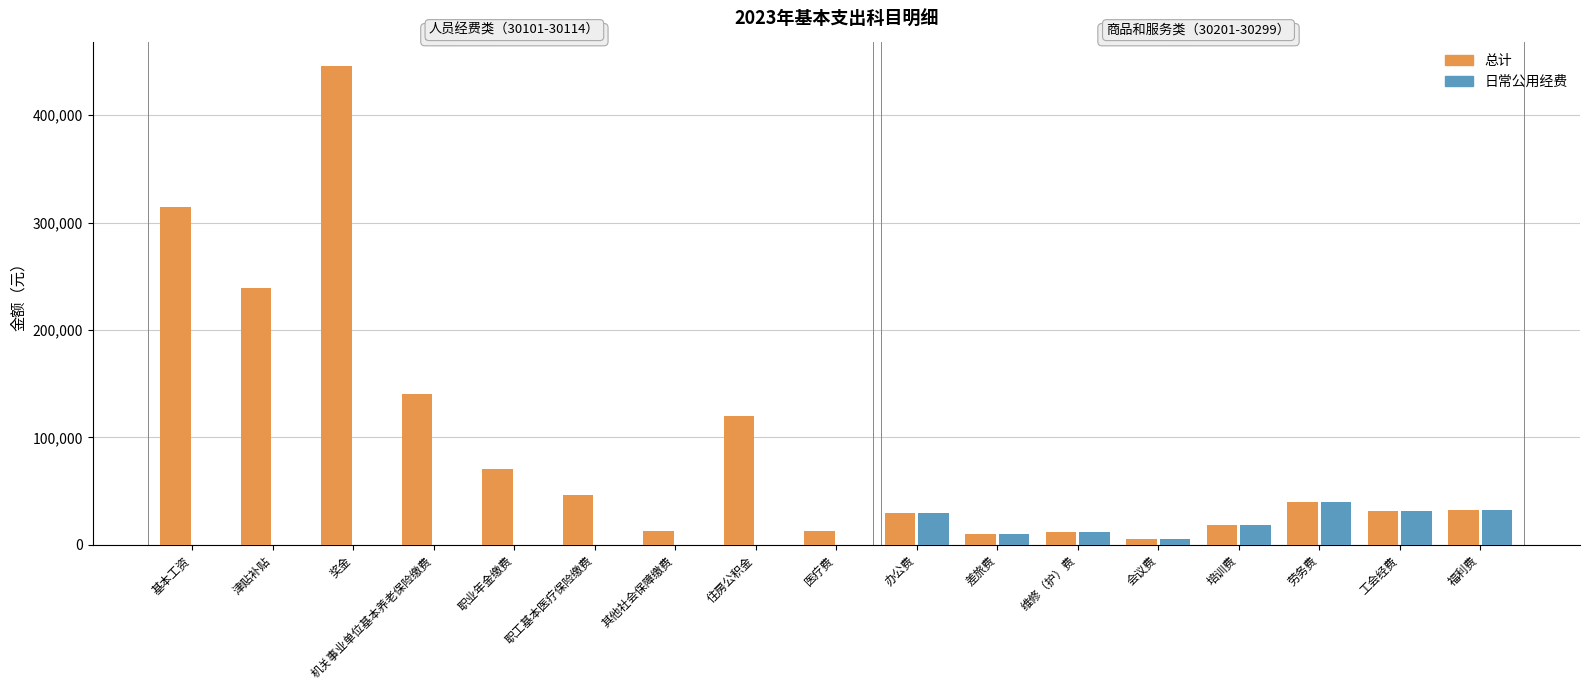

Which label corresponds to the largest value in the chart?

奖金